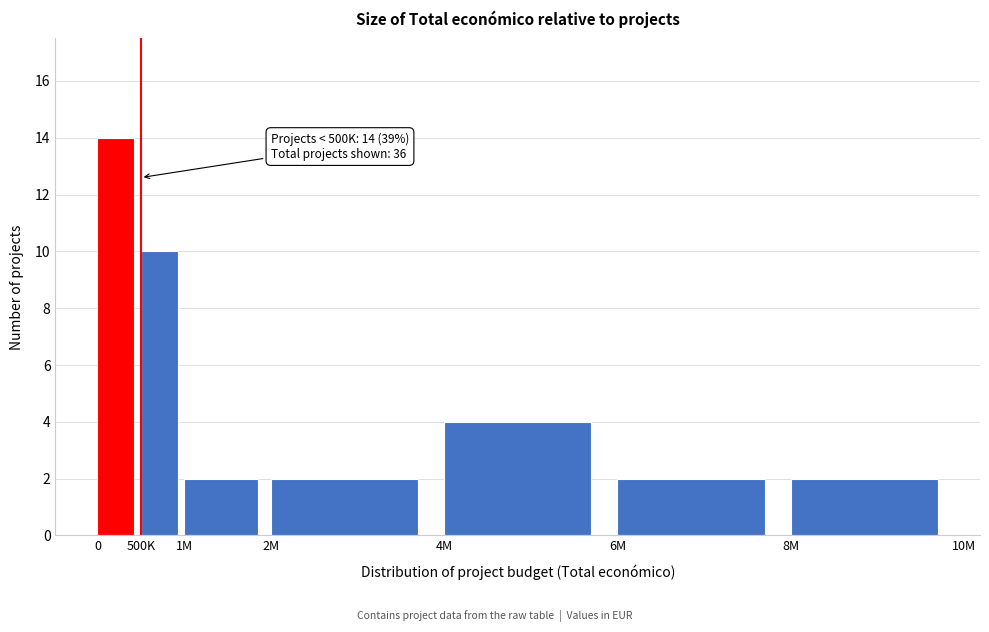

Reading right to left, what are all the values shown in this chart?

2	2	4	2	2	10	14